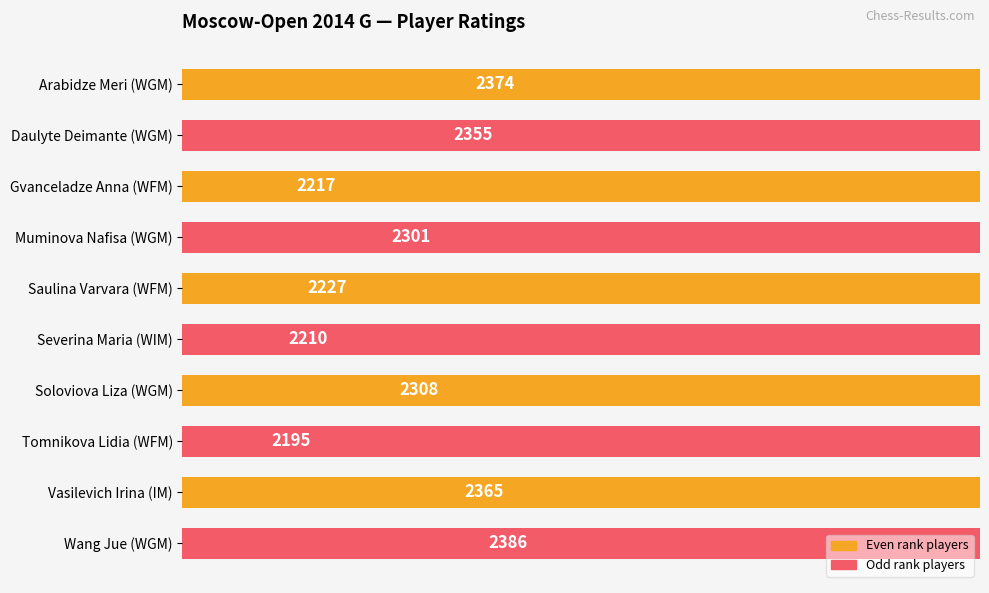

What is the greatest value displayed?

2386